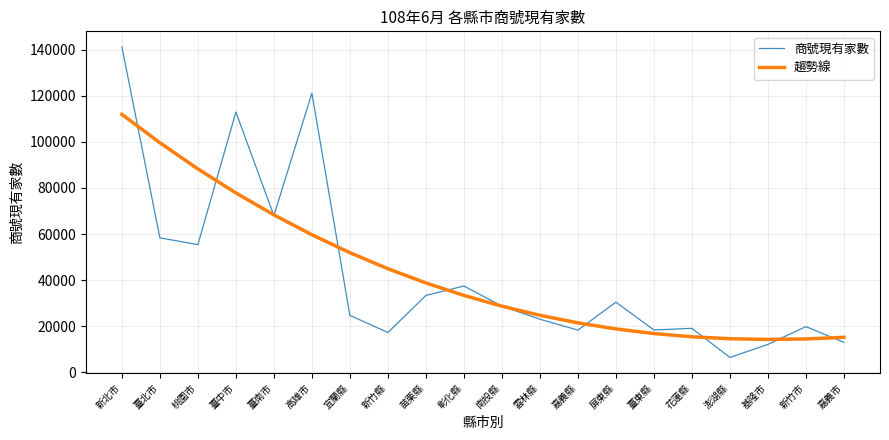

The 商號現有家數 series shows 34470.9 at 高雄市. True or false?

False